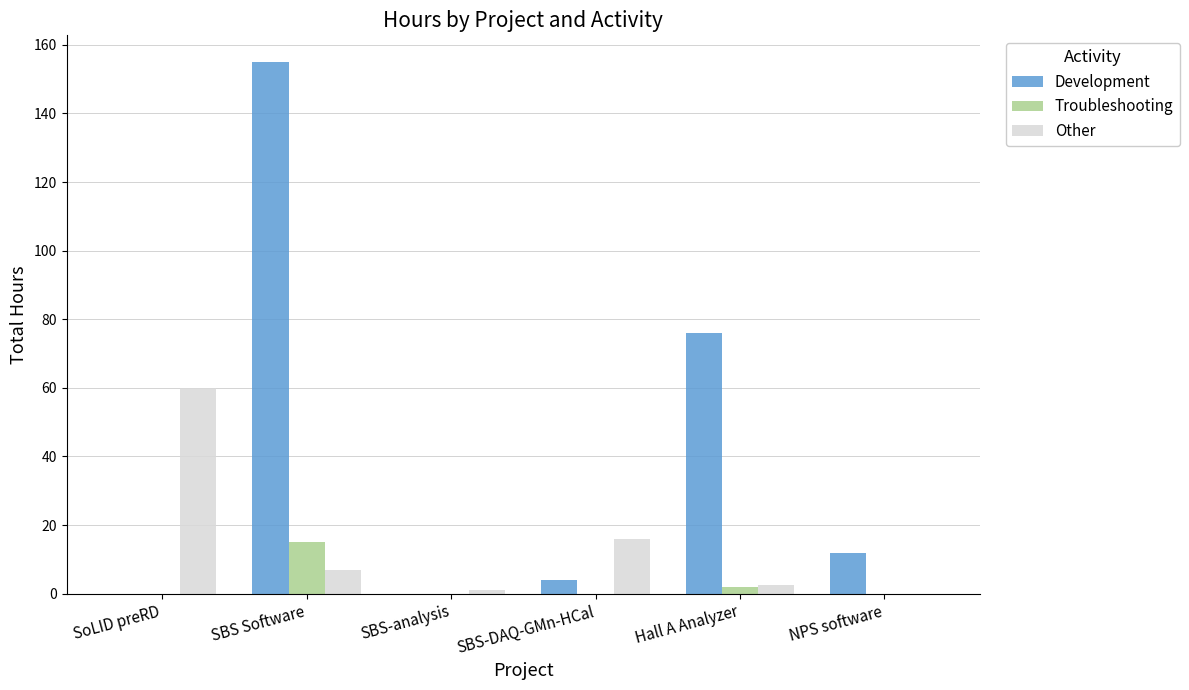

True or false: Development has a value of 231.5 at SBS Software.

False